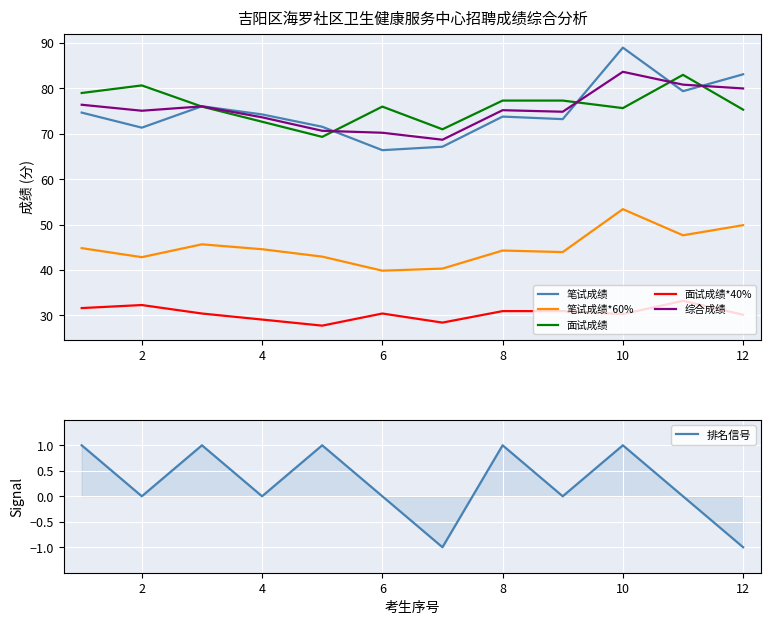

At 2, list the series in order from largest to smallest.

面试成绩, 综合成绩, 笔试成绩, 笔试成绩*60%, 面试成绩*40%, 排名信号